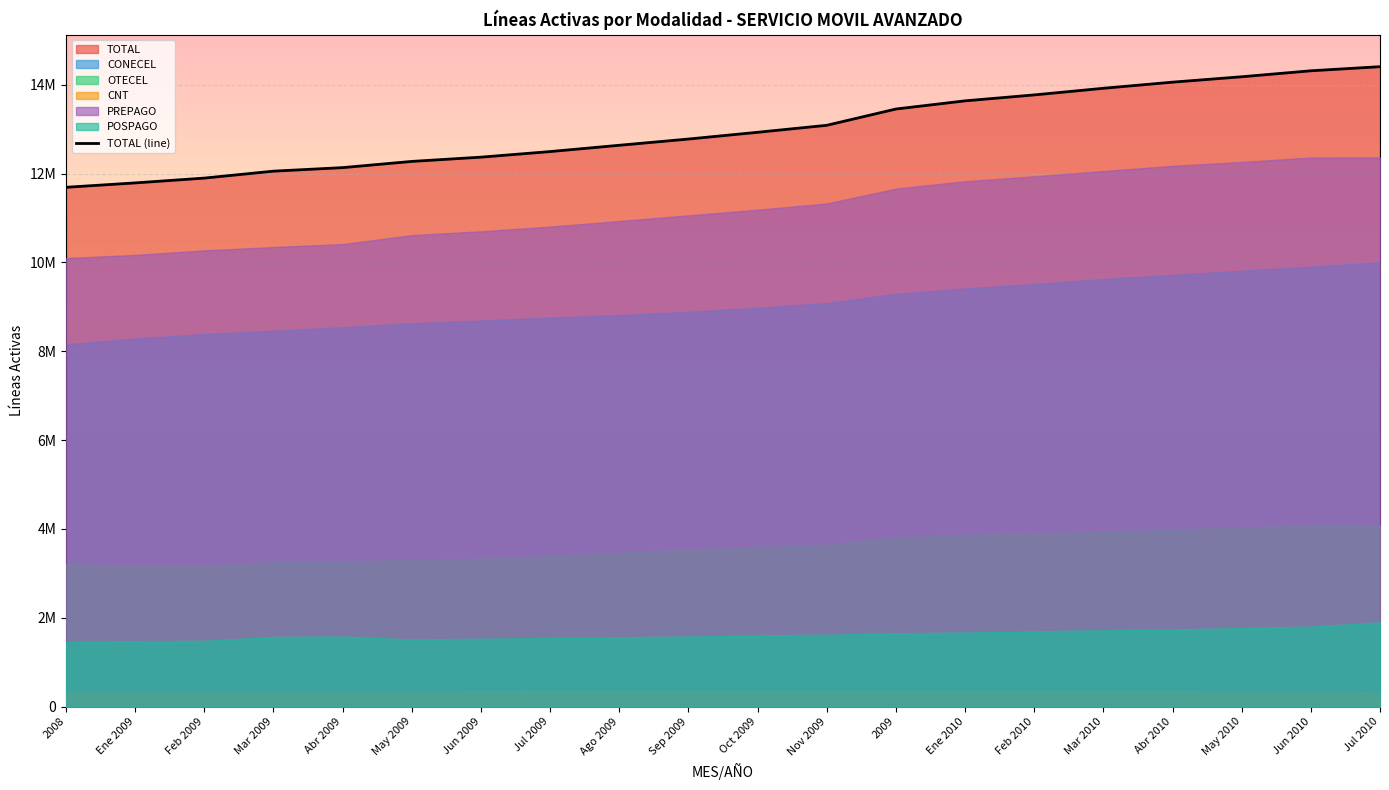

Which series has the largest total across all categories?

TOTAL